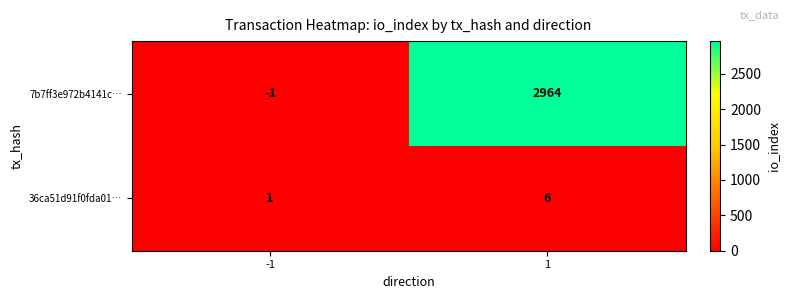

Reading left to right, what are all the values shown in this chart?

7b7ff3e972b4141c…: -1	2964
36ca51d91f0fda01…: 1	6